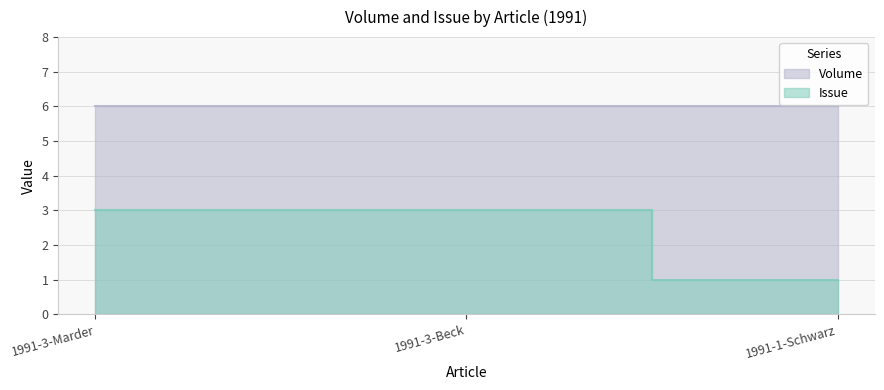

Reading left to right, what are all the values shown in this chart?

1991-3-Marder=3	1991-3-Beck=3	1991-1-Schwarz=1